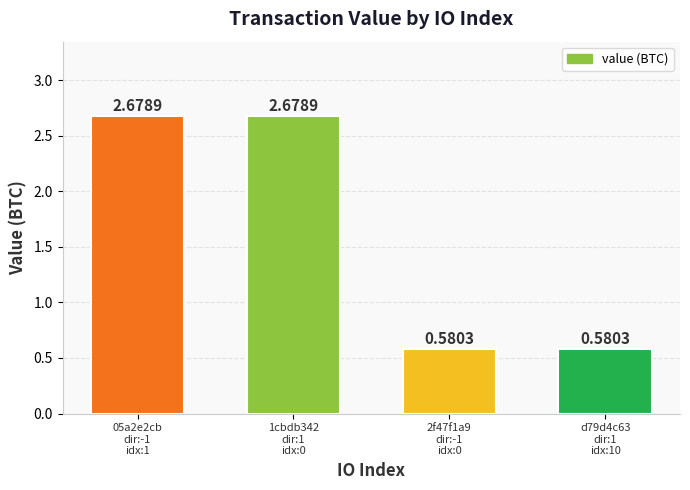

What is the average value?

1.6